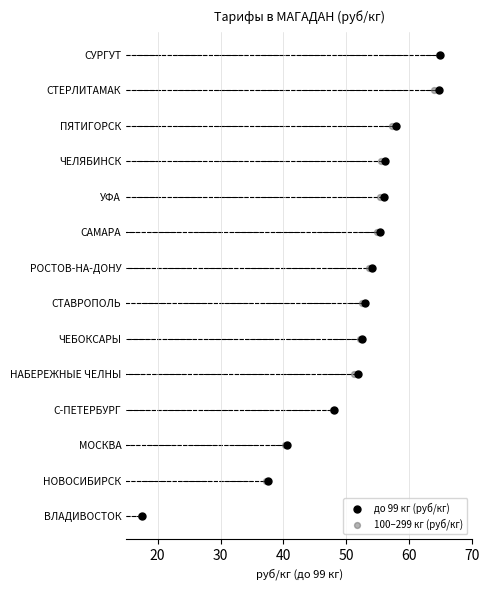

What are all the series names shown in the legend?

до 99 кг (руб/кг), 100–299 кг (руб/кг)